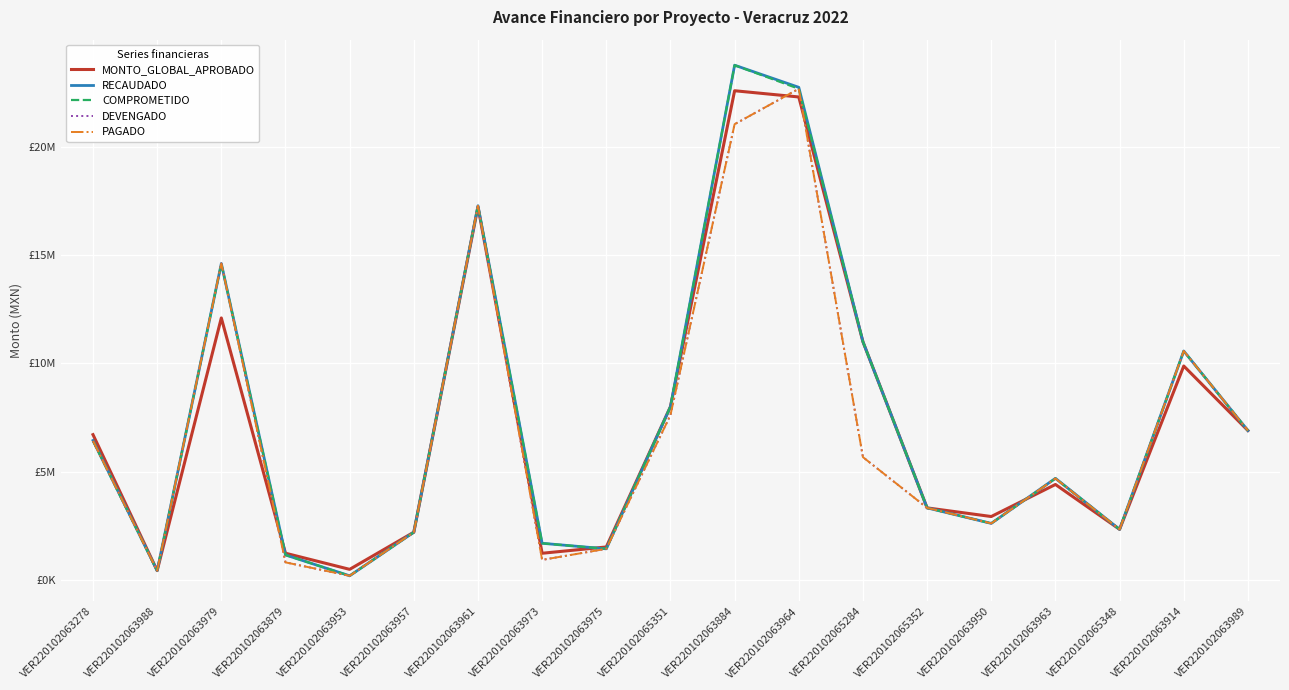

What is the difference between the maximum and minimum values in the RECAUDADO series?

23599674.9